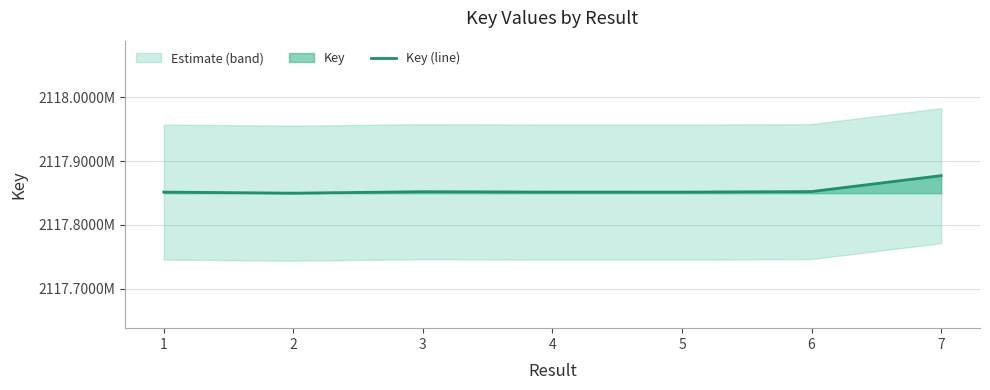

Rank the categories by value from highest to lowest.

7, 6, 3, 4, 1, 5, 2